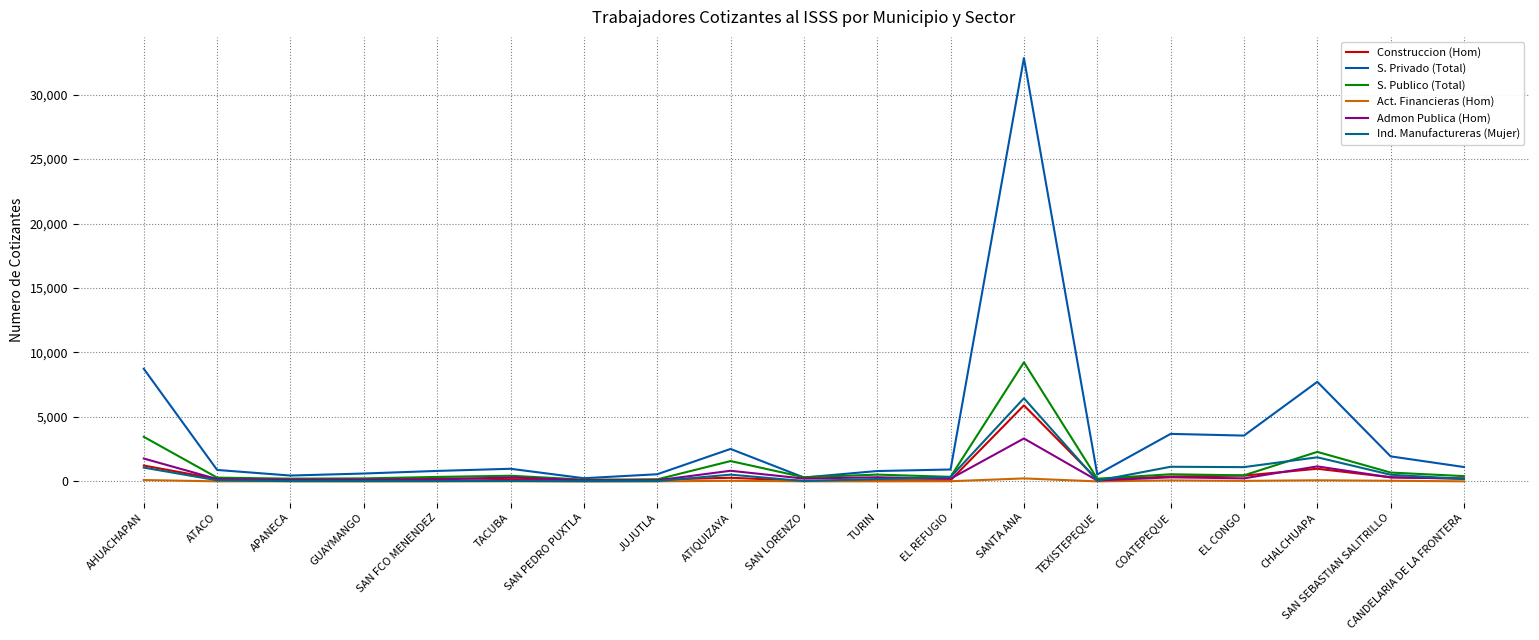

True or false: S. Privado (Total) has more than 0 interior local peaks.

True